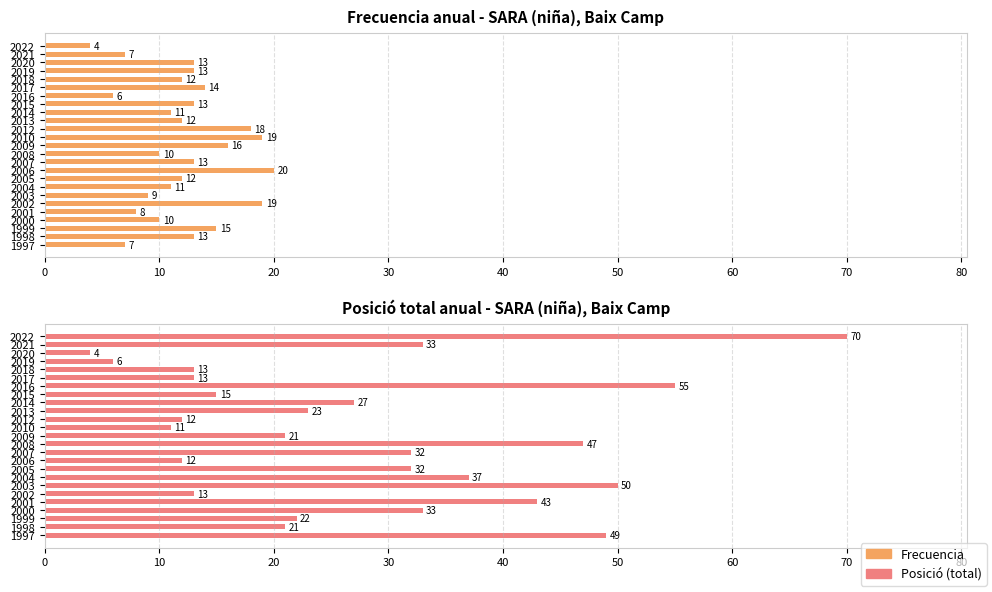

What is the difference between the second highest and second lowest values in the Posició (total) series?

49